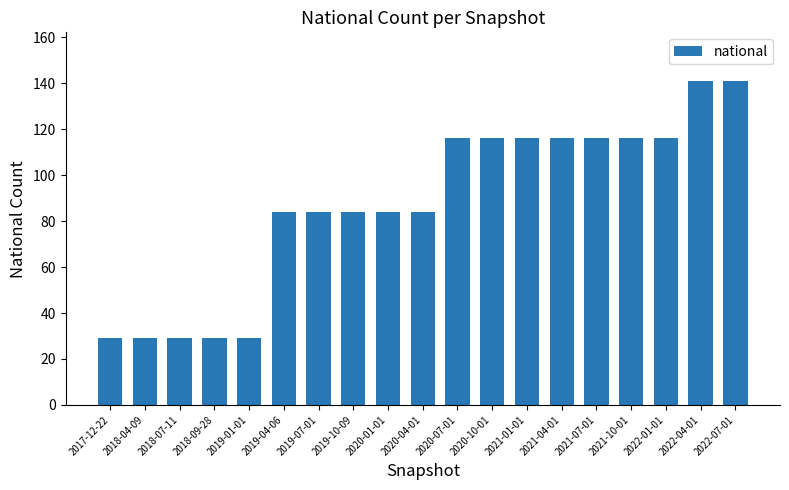

What is the smallest value displayed?

29